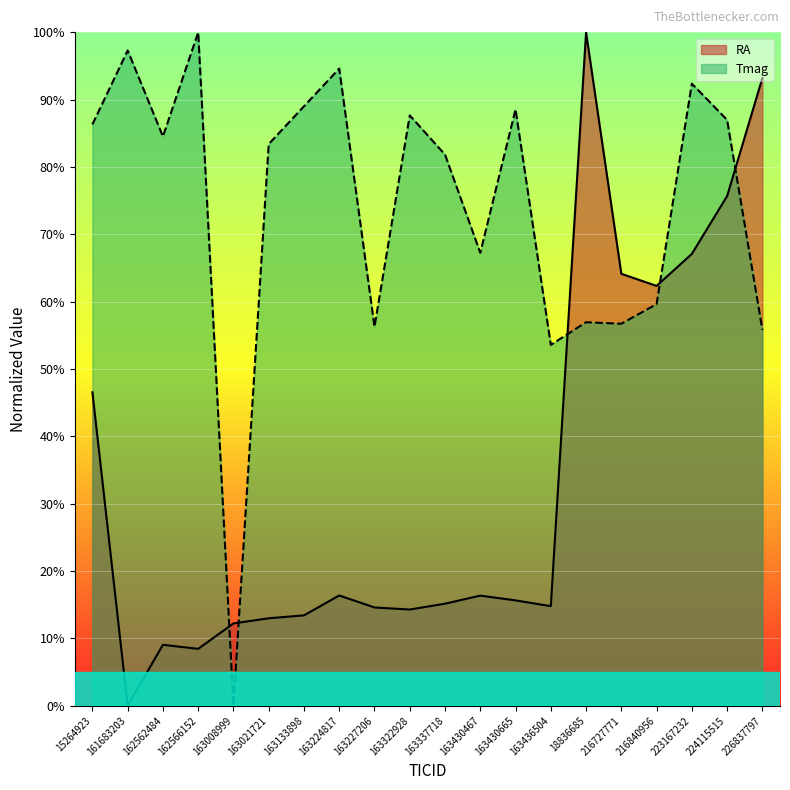

Does the chart display data point markers on the line(s)?

No